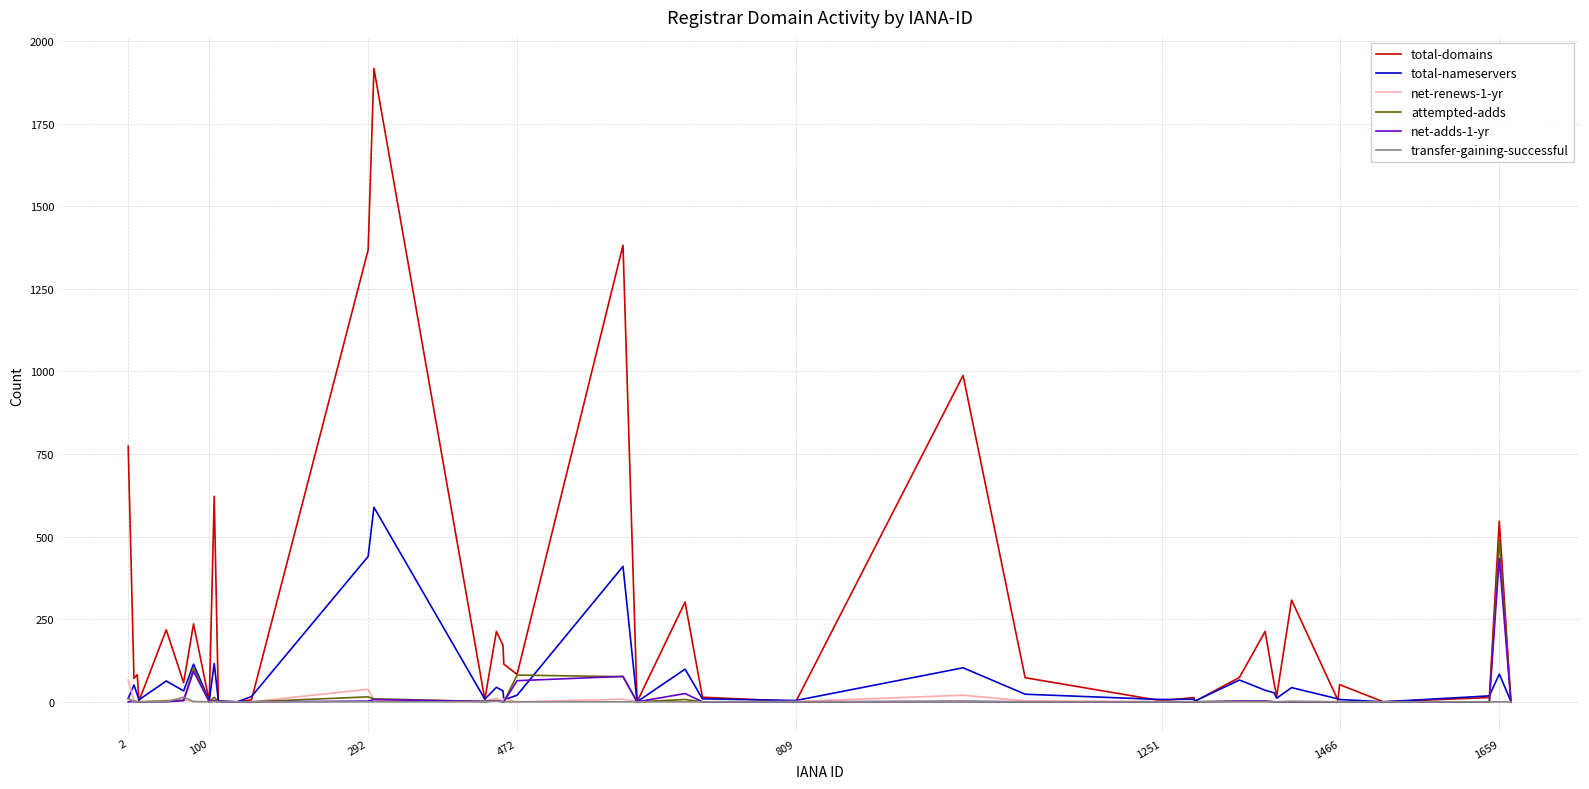

Which series has the largest total across all categories?

total-domains